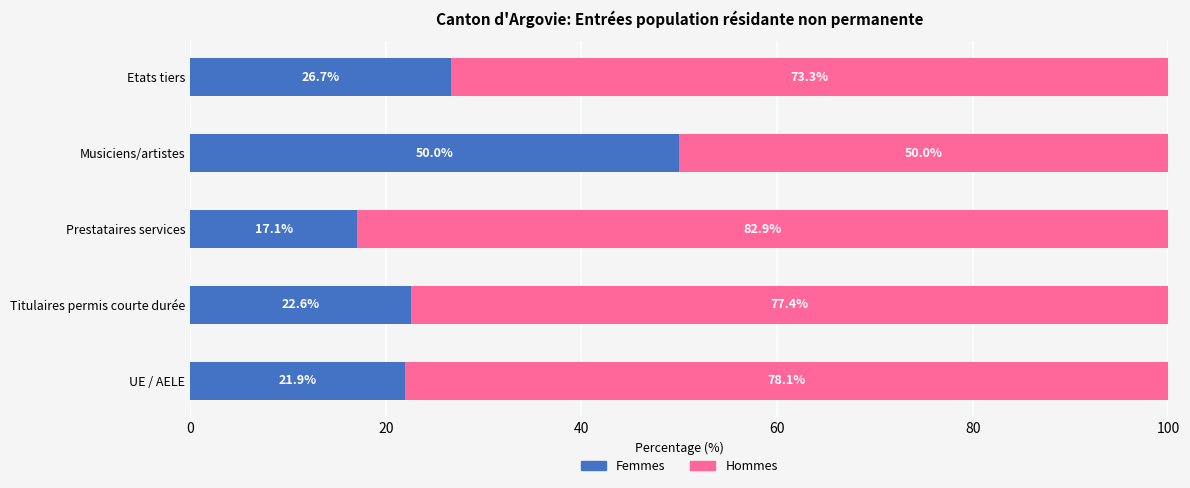

What is the difference between the maximum and minimum values in the Femmes series?

32.9